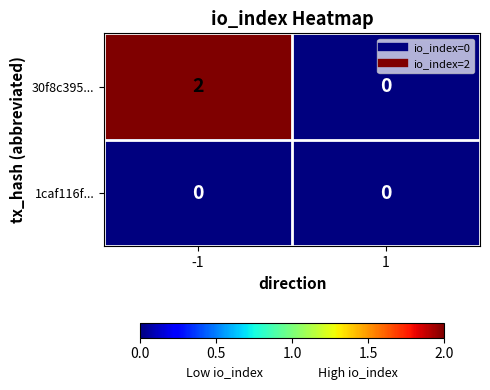

The value of 1caf116f... at -1 is 0. True or false?

True